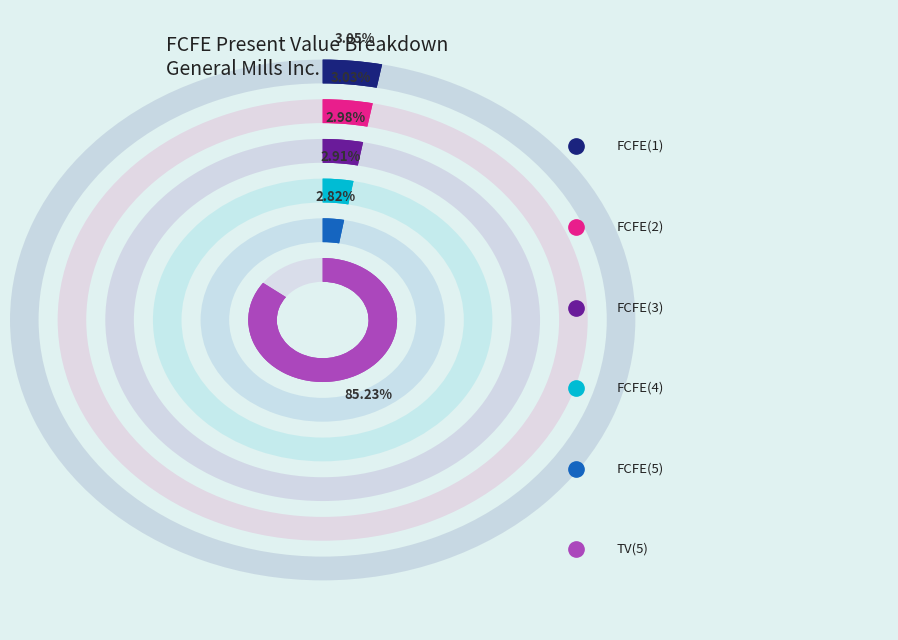

What is the change in value from FCFE(2) to TV(5)?

+28726525